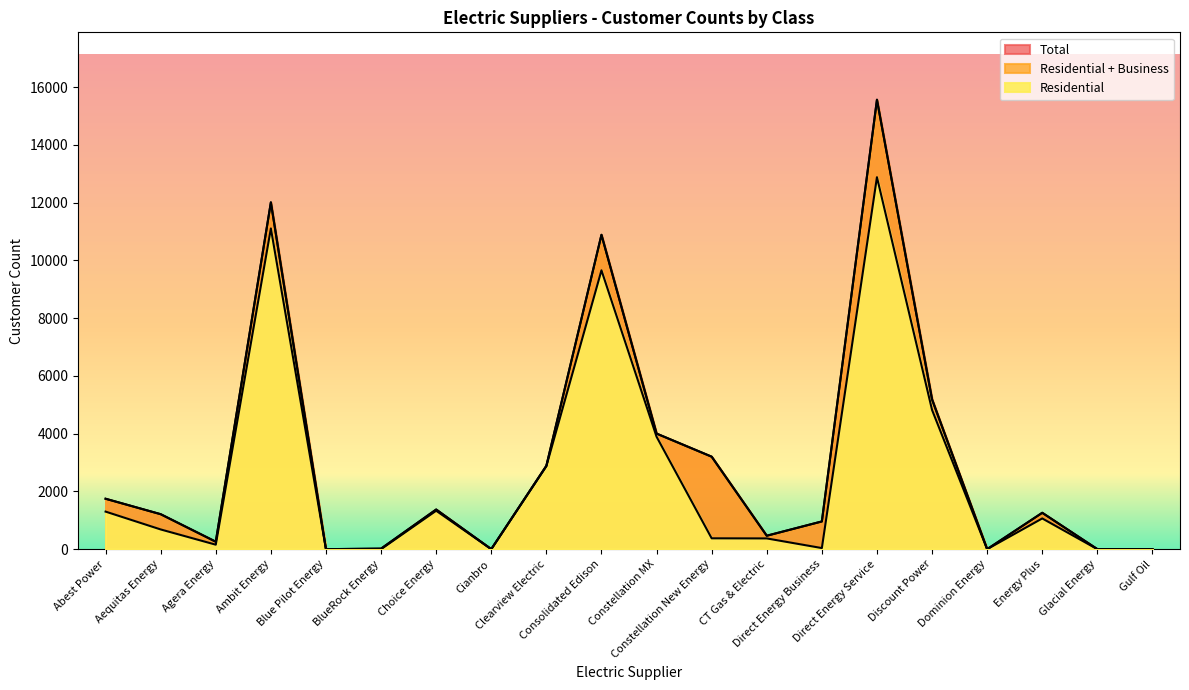

How many values in the Residential series are below 683?

10